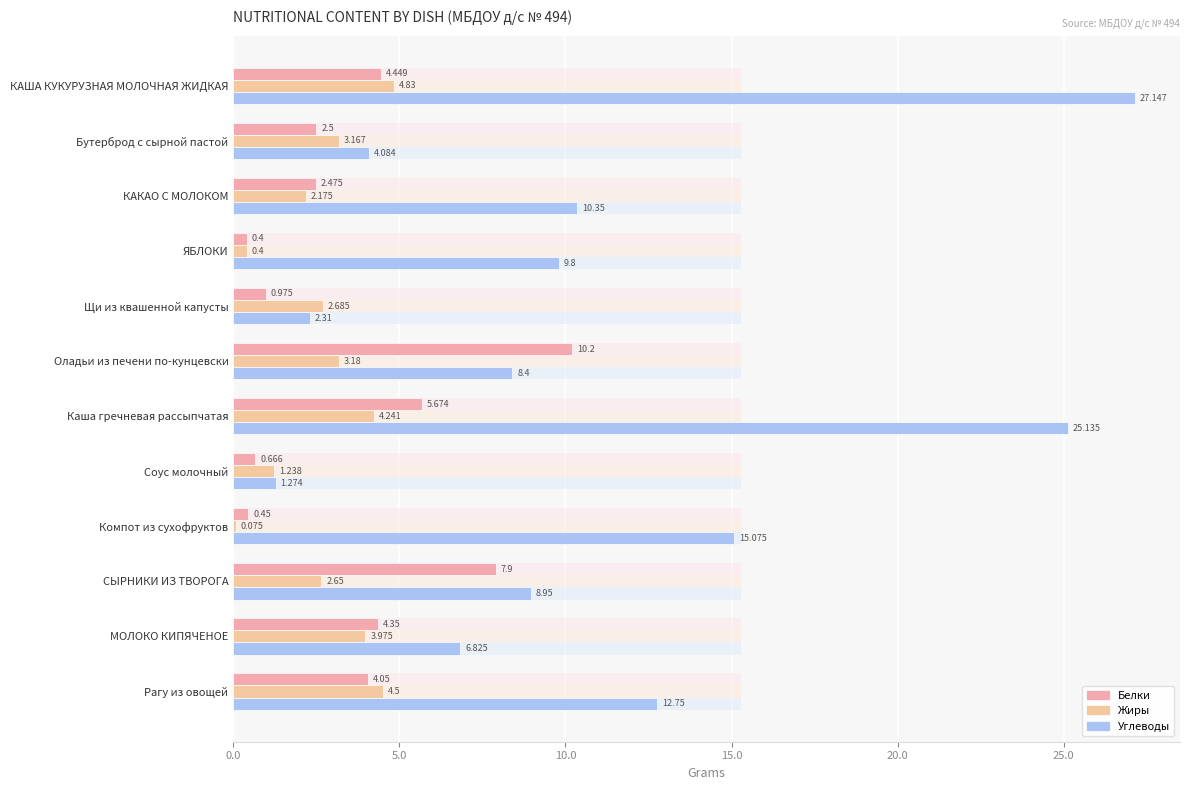

What is the sum of all Белки values?

44.1